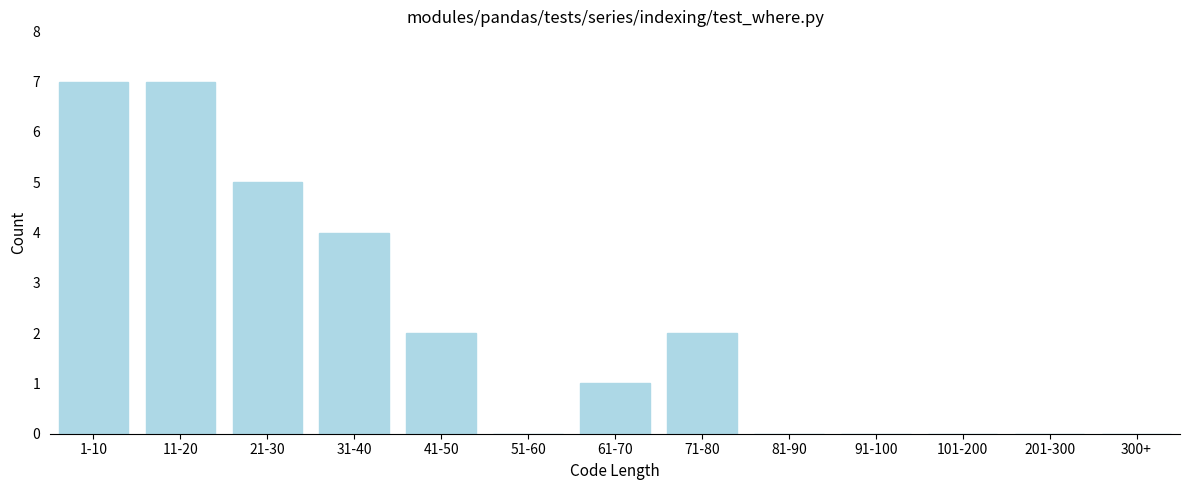

Reading left to right, transcribe all the data shown in this chart.

1-10=7	11-20=7	21-30=5	31-40=4	41-50=2	51-60=0	61-70=1	71-80=2	81-90=0	91-100=0	101-200=0	201-300=0	300+=0